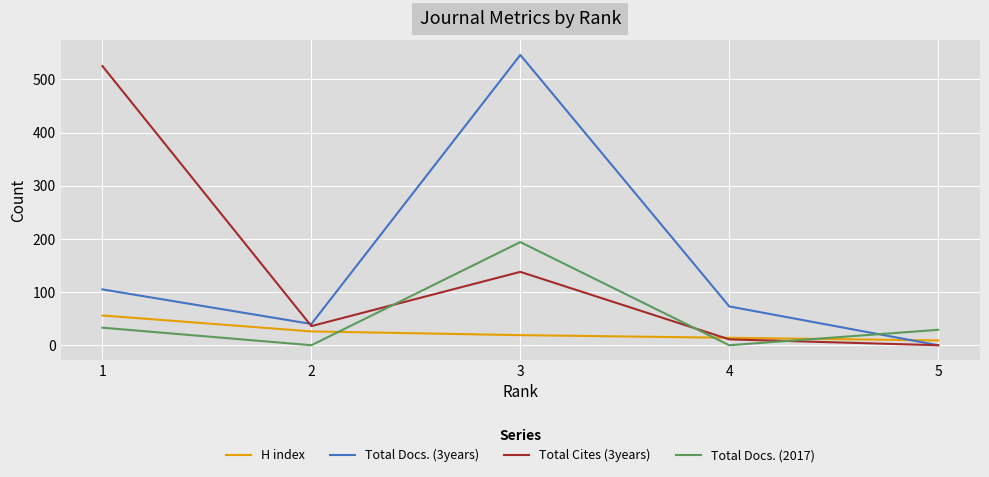

Is it true that Total Docs. (2017) equals 33 at 1?

True